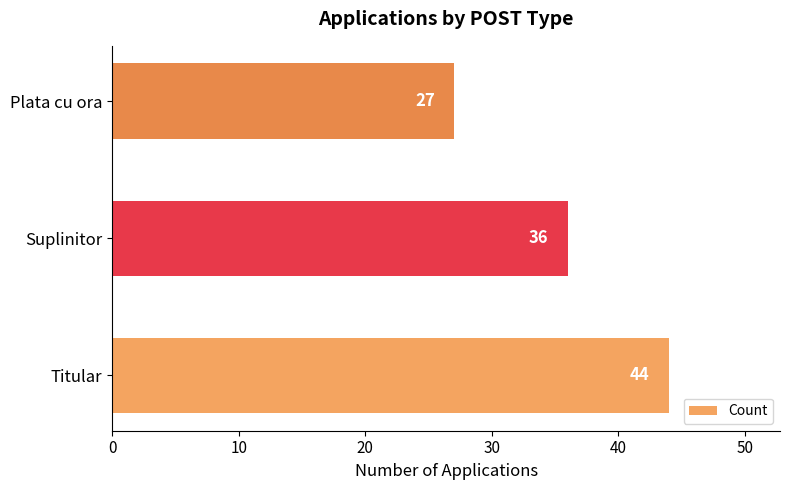

What is the greatest value displayed?

44